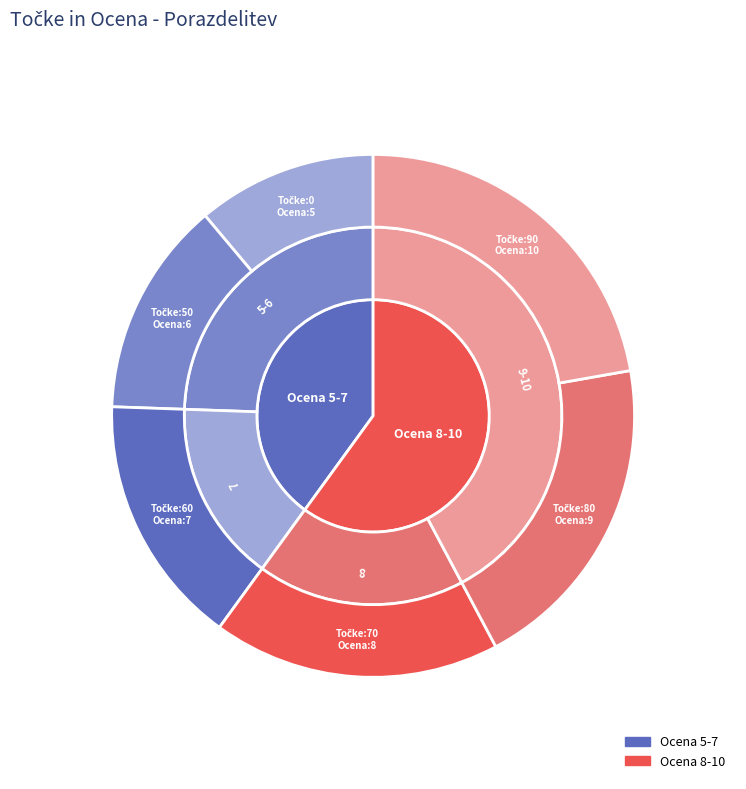

Does any single category account for the majority?

No